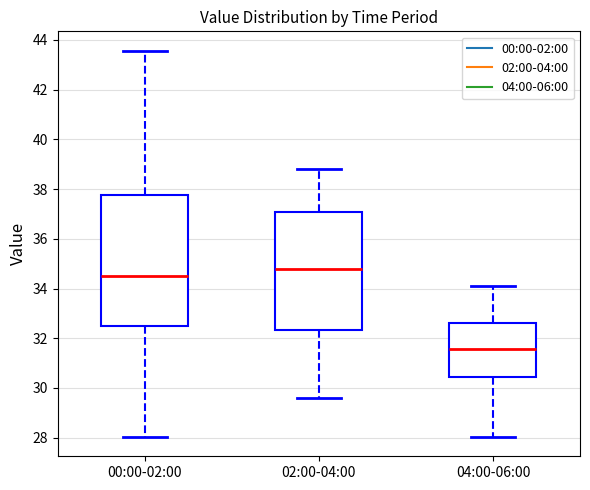

Where is the lower edge of the box for 02:00-04:00 on the y-axis? The values are not printed on the chart, so give them approximately, as read against the axis.

32.4